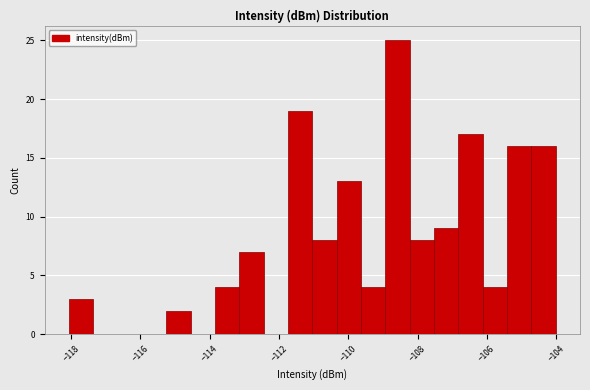

Read against the x-axis, roughly where is the centre of the tallest bar?

-108.6